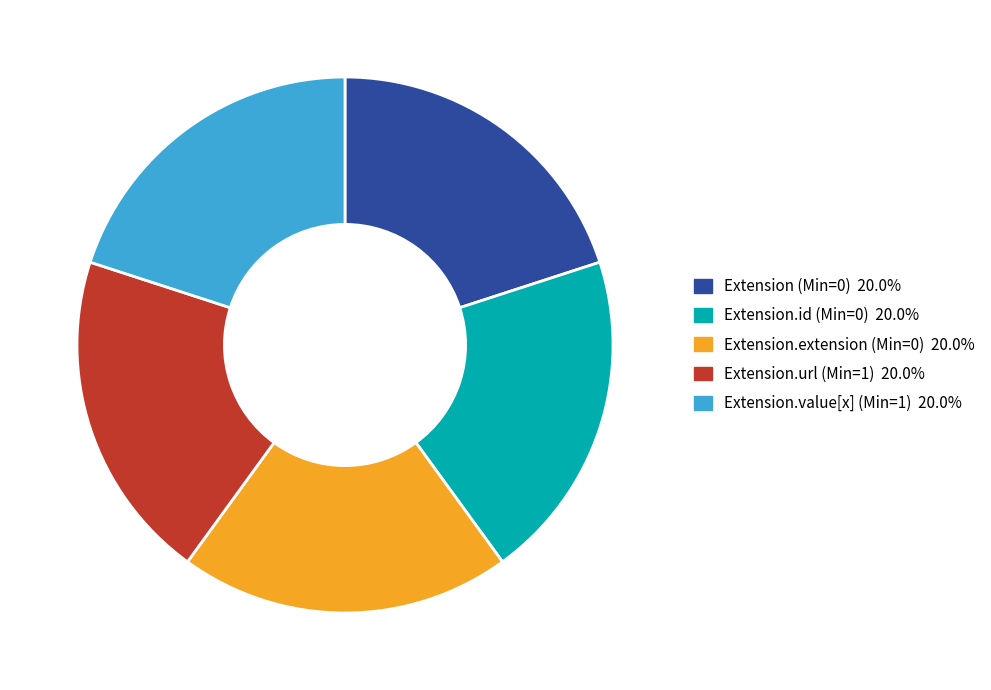

Is there a majority slice in this chart?

No